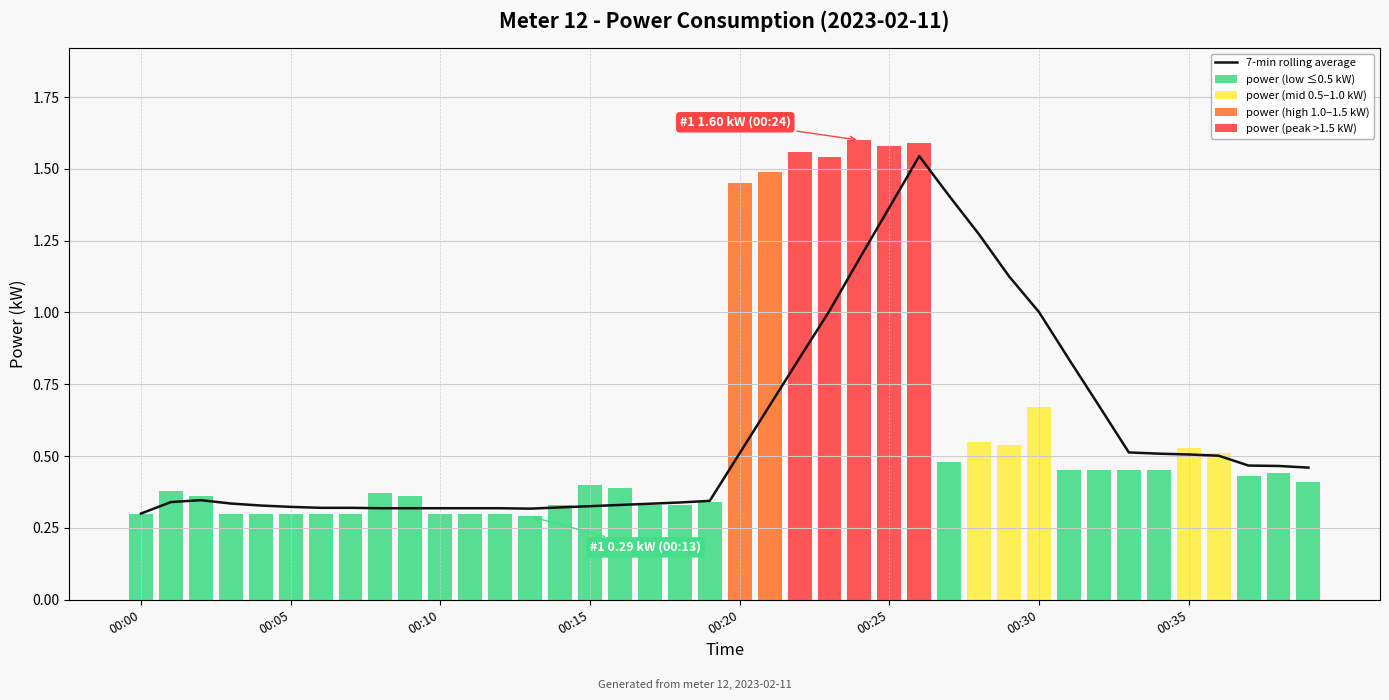

What is the maximum value shown in the chart?

1.6